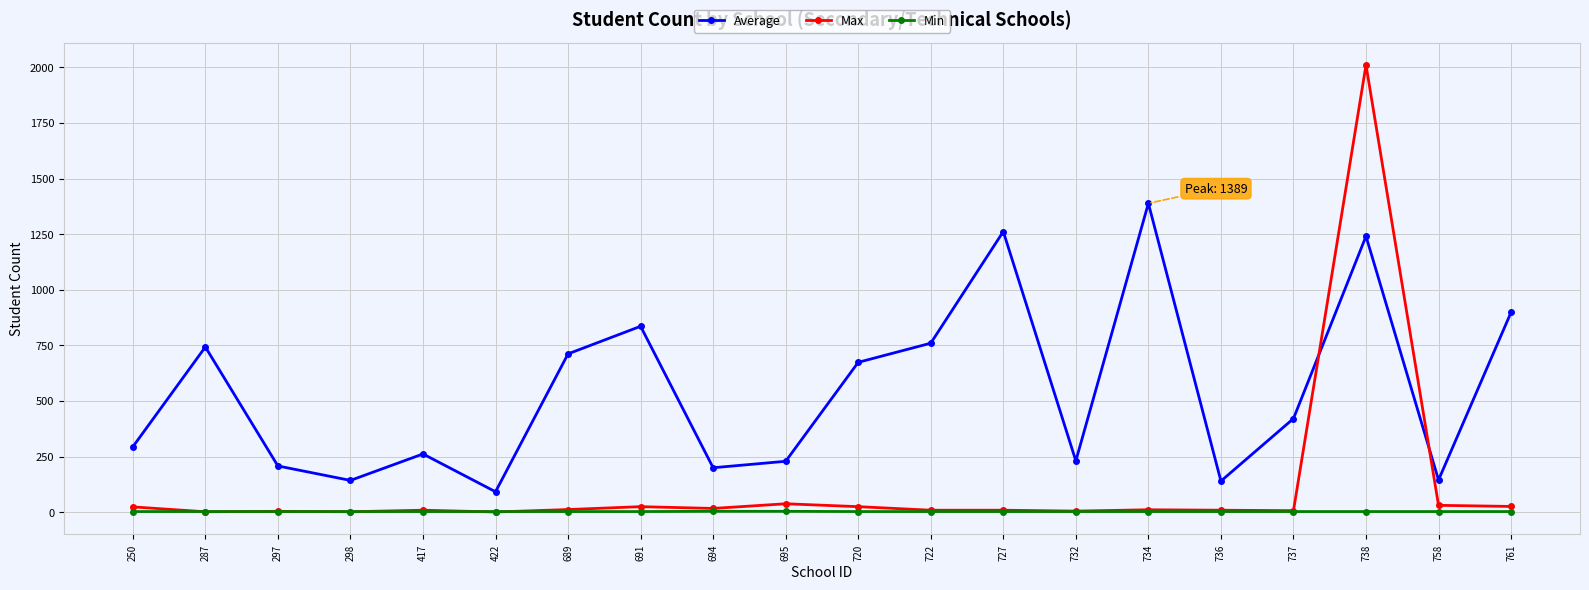

At which category does Average reach its first local valley?

298